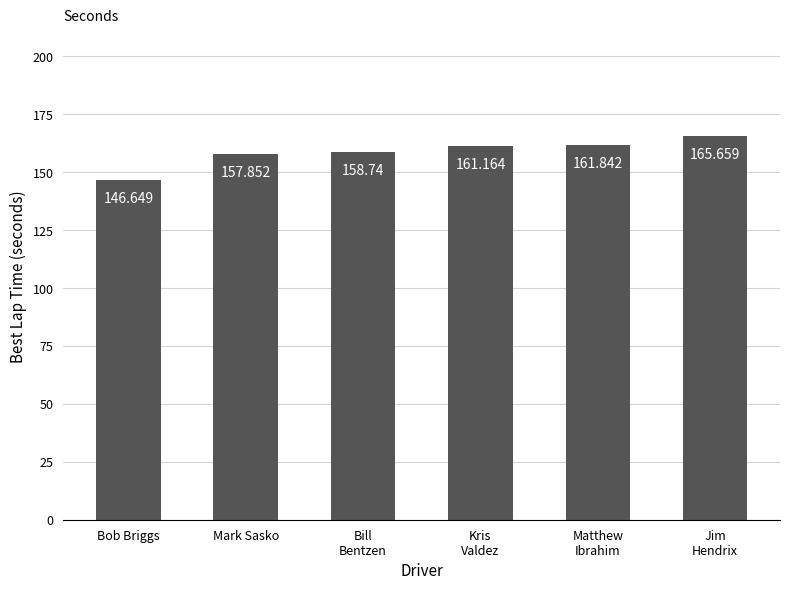

Reading left to right, what are all the values shown in this chart?

Bob Briggs=146.6	Mark Sasko=157.9	Bill
Bentzen=158.7	Kris
Valdez=161.2	Matthew
Ibrahim=161.8	Jim
Hendrix=165.7